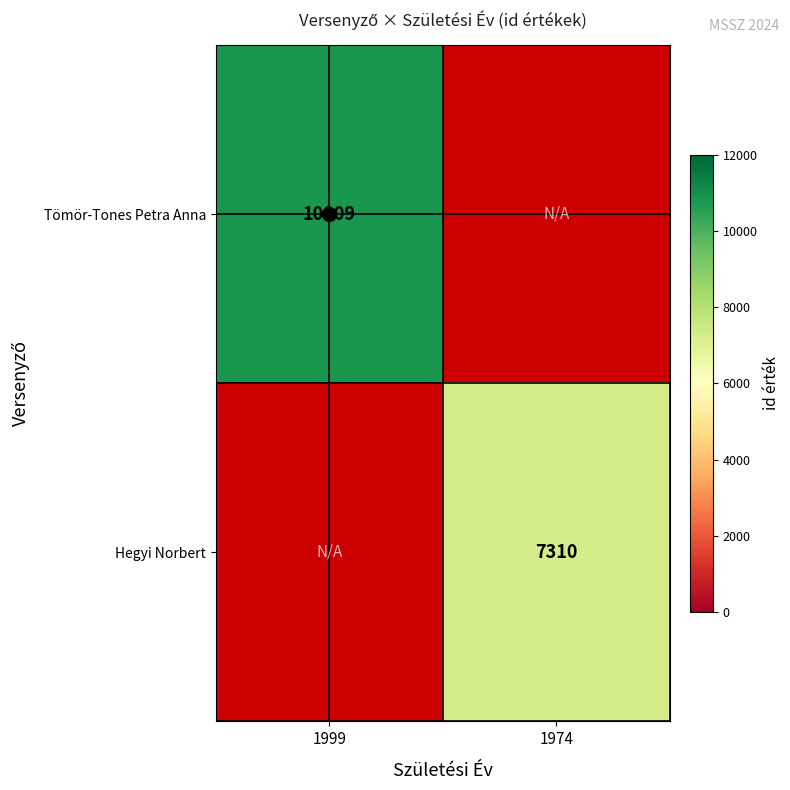

True or false: Hegyi Norbert has a value of 7310 at 1974.

True